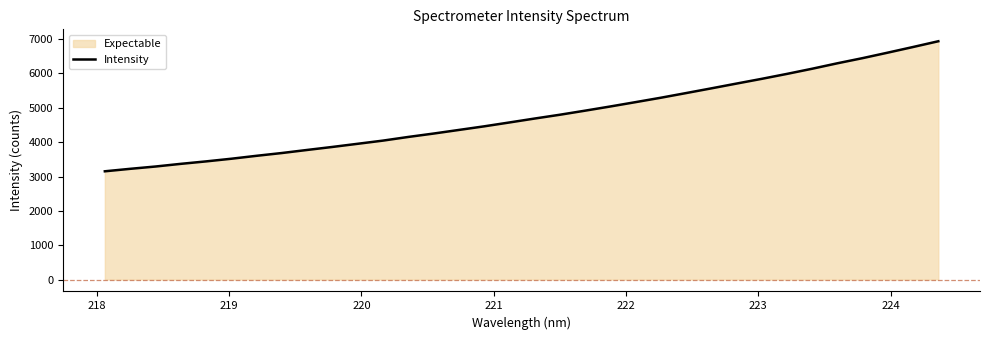

How many values exceed 4687?

17